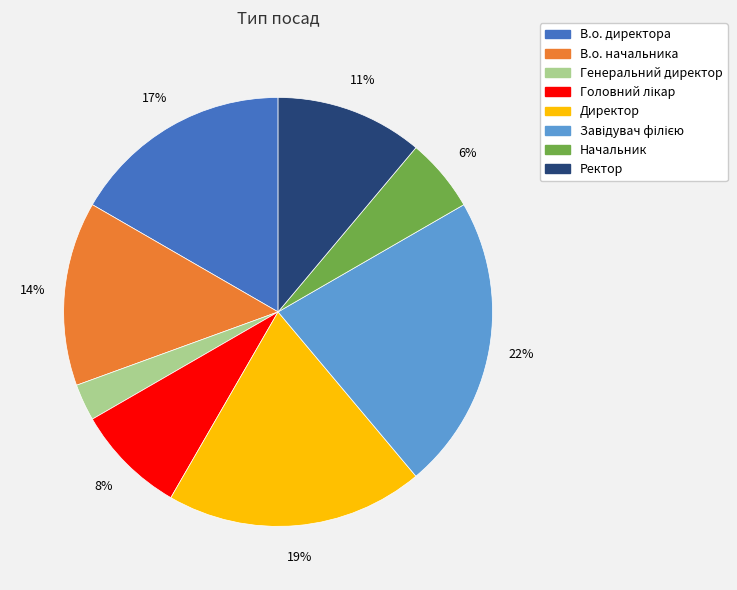

Between Ректор and В.о. директора, which is larger?

В.о. директора